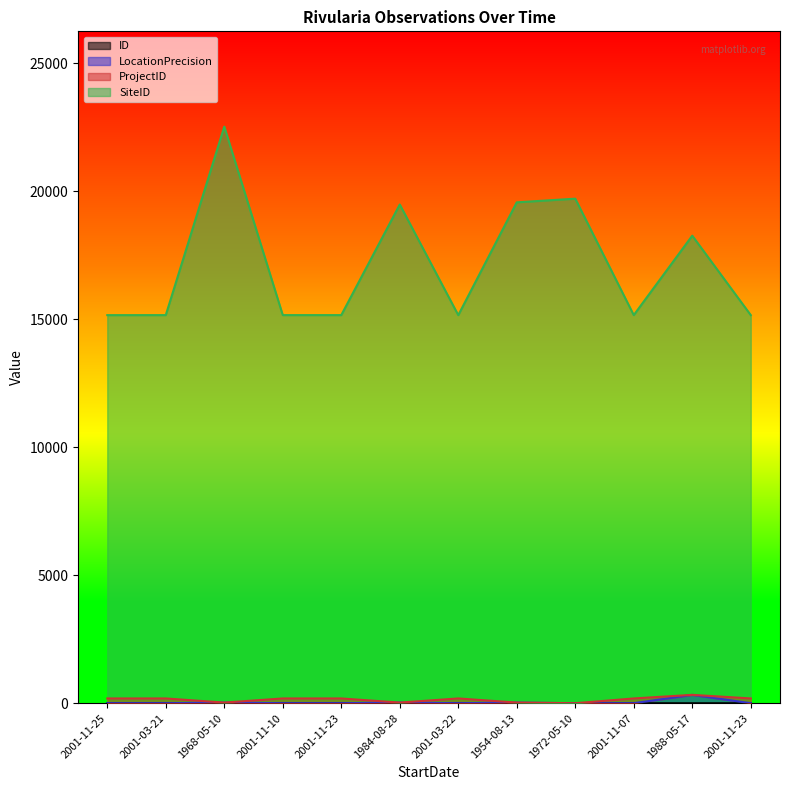

At how many categories does at least one series exceed 20920?

1